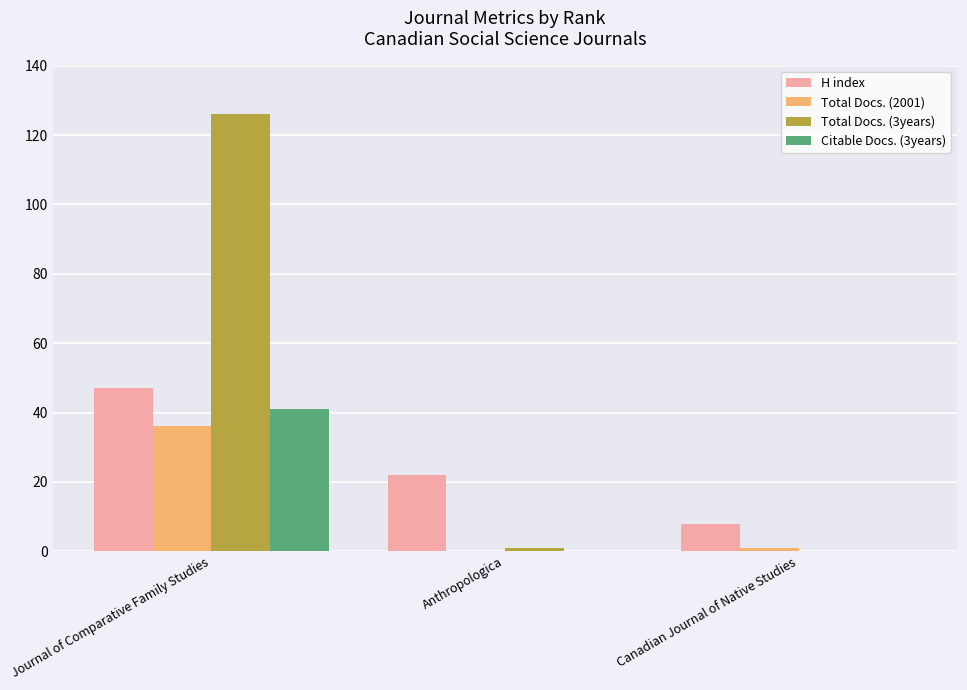

Are the bars horizontal?

No